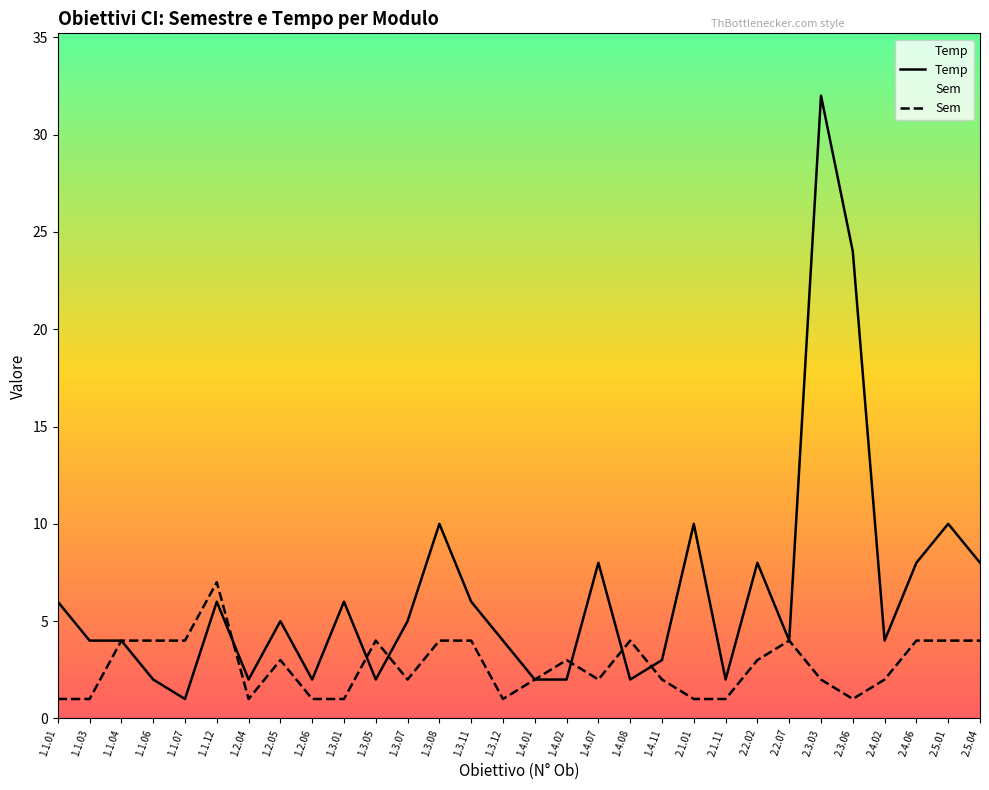

What is the value of the Temp point at the 7th from the left?

2